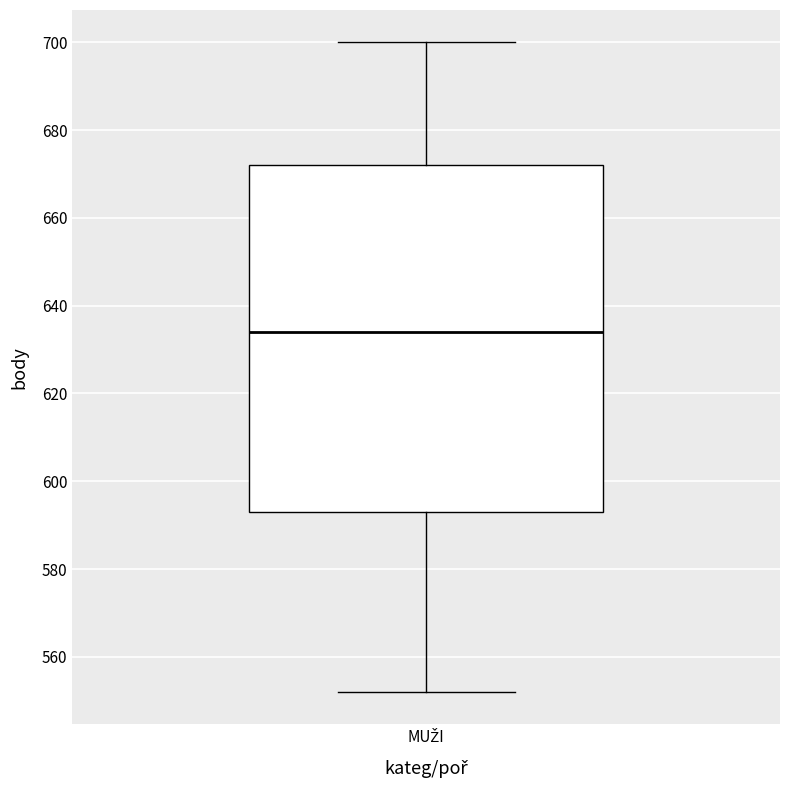

Transcribe this box plot: give where the median line is, the range the box spans, and where the two whiskers end, as read against the y-axis. The values are not printed on the chart, so give them approximately, as read against the axis.

median 634, box 594 to 672, whiskers 552 to 700